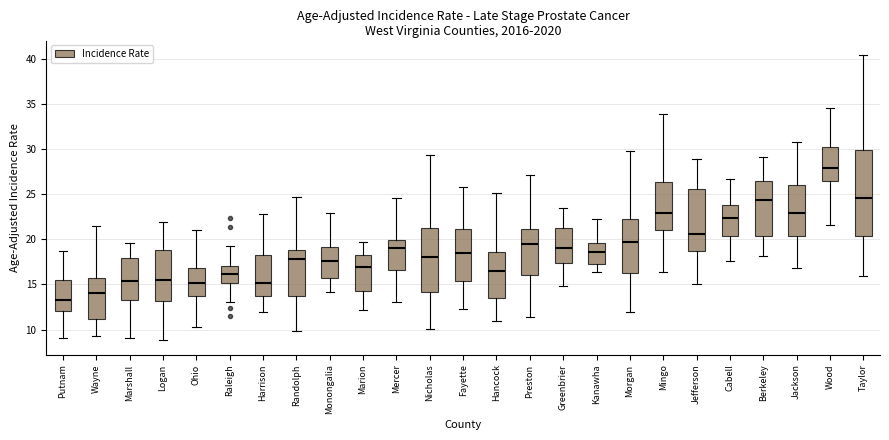

Reading left to right, read every box against the y-axis: the position of its median line, the range the box covers, and the ends of its whiskers. The values are not printed on the chart, so give them approximately, as read against the axis.

Putnam: median 13.5, box 12.0 to 15.5, whiskers 9.0 to 18.5
Wayne: median 14.0, box 11.0 to 15.5, whiskers 9.5 to 21.5
Marshall: median 15.5, box 13.0 to 18.0, whiskers 9.0 to 19.5
Logan: median 15.5, box 13.0 to 19.0, whiskers 9.0 to 22.0
Ohio: median 15.0, box 14.0 to 17.0, whiskers 10.5 to 21.0
Raleigh: median 16.0, box 15.0 to 17.0, whiskers 13.0 to 19.5
Harrison: median 15.0, box 13.5 to 18.0, whiskers 12.0 to 23.0
Randolph: median 18.0, box 14.0 to 19.0, whiskers 10.0 to 24.5
Monongalia: median 17.5, box 15.5 to 19.0, whiskers 14.0 to 23.0
Marion: median 17.0, box 14.0 to 18.5, whiskers 12.0 to 19.5
Mercer: median 19.0, box 16.5 to 20.0, whiskers 13.0 to 24.5
Nicholas: median 18.0, box 14.0 to 21.0, whiskers 10.0 to 29.5
Fayette: median 18.5, box 15.5 to 21.0, whiskers 12.0 to 26.0
Hancock: median 16.5, box 13.5 to 18.5, whiskers 11.0 to 25.0
Preston: median 19.5, box 16.0 to 21.0, whiskers 11.5 to 27.0
Greenbrier: median 19.0, box 17.5 to 21.5, whiskers 15.0 to 23.5
Kanawha: median 18.5, box 17.0 to 19.5, whiskers 16.5 to 22.0
Morgan: median 19.5, box 16.5 to 22.5, whiskers 12.0 to 30.0
Mingo: median 23.0, box 21.0 to 26.5, whiskers 16.5 to 34.0
Jefferson: median 20.5, box 18.5 to 25.5, whiskers 15.0 to 29.0
Cabell: median 22.5, box 20.5 to 24.0, whiskers 17.5 to 26.5
Berkeley: median 24.5, box 20.5 to 26.5, whiskers 18.0 to 29.0
Jackson: median 23.0, box 20.5 to 26.0, whiskers 17.0 to 31.0
Wood: median 28.0, box 26.5 to 30.0, whiskers 21.5 to 34.5
Taylor: median 24.5, box 20.5 to 30.0, whiskers 16.0 to 40.5